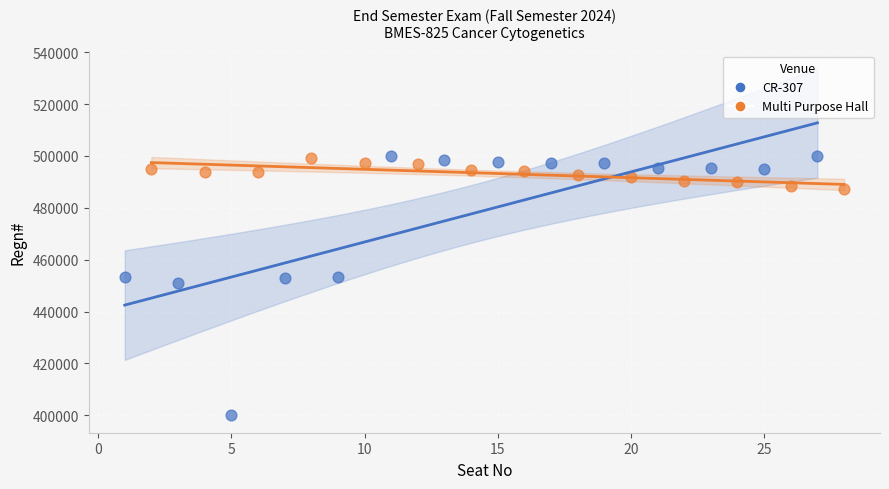

Which series has the widest spread of Y values?

CR-307